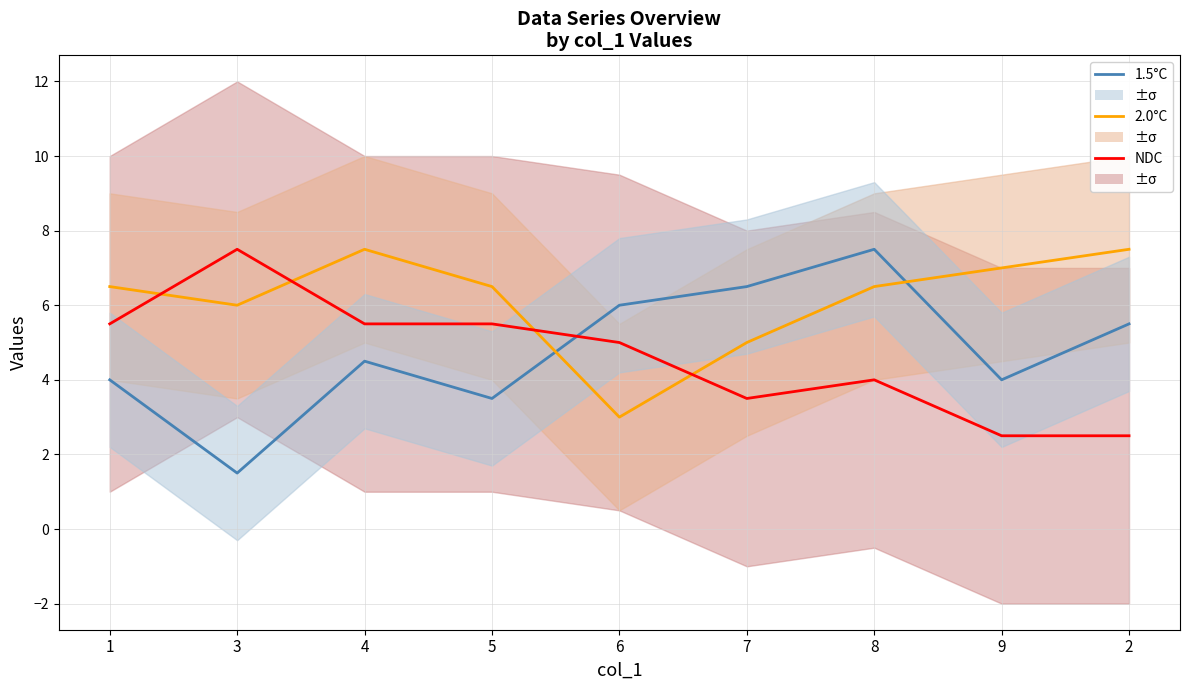

How many data points in NDC are above 5?

4